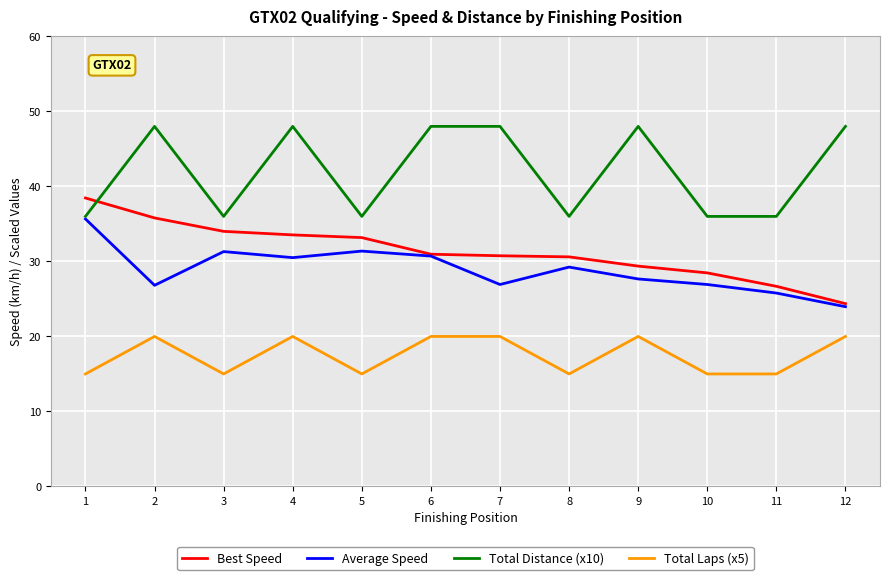

Is the value of Total Distance (x10) at 6 greater than the value of Best Speed at 9?

Yes